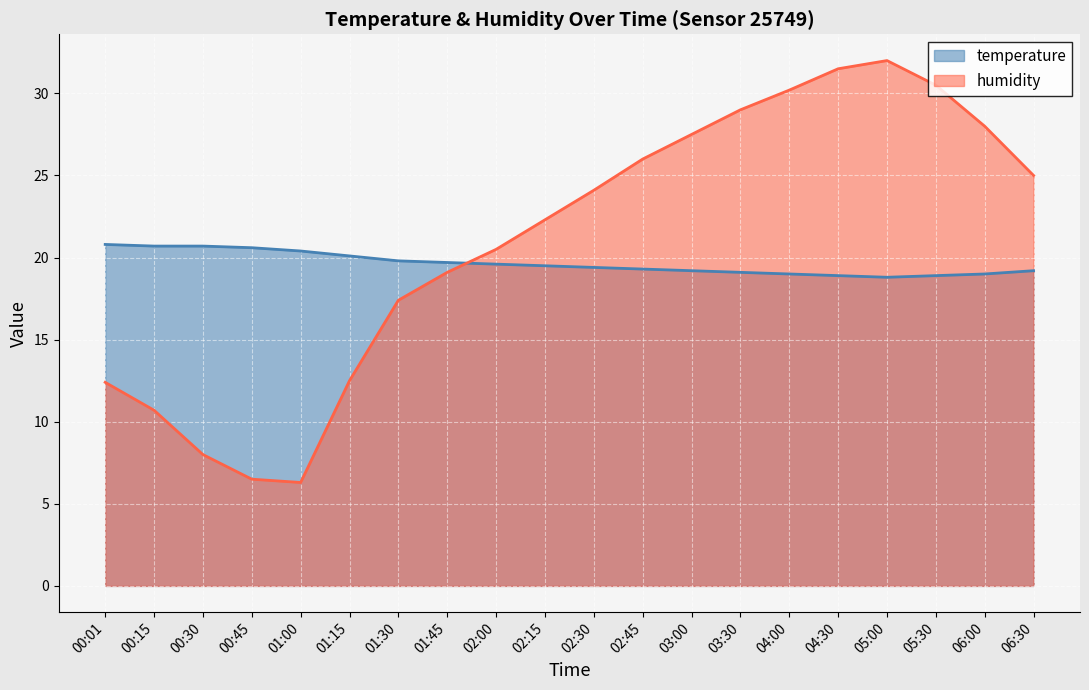

Which series has the largest total across all categories?

humidity